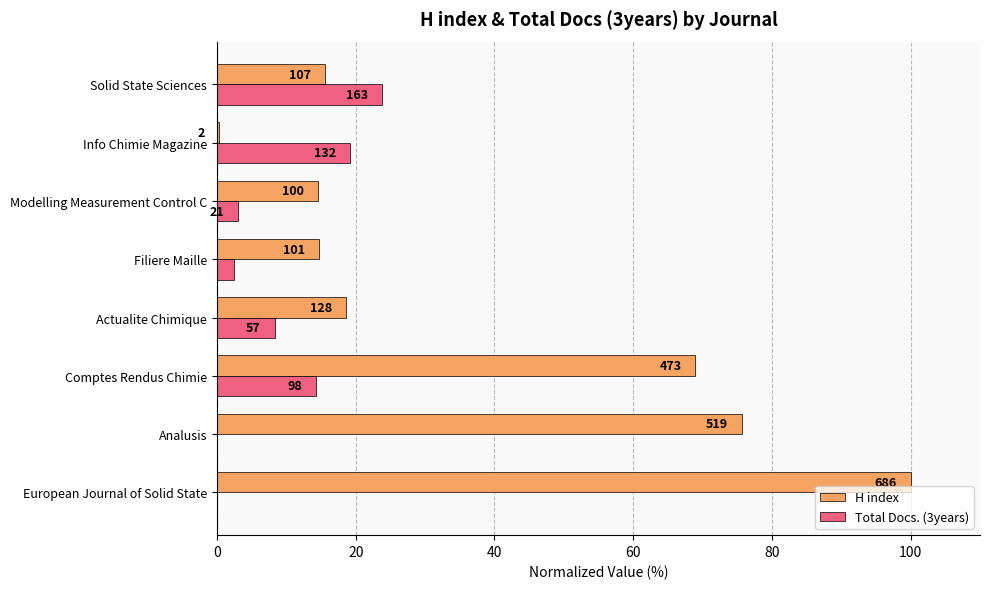

What are all the series names shown in the legend?

H index, Total Docs. (3years)